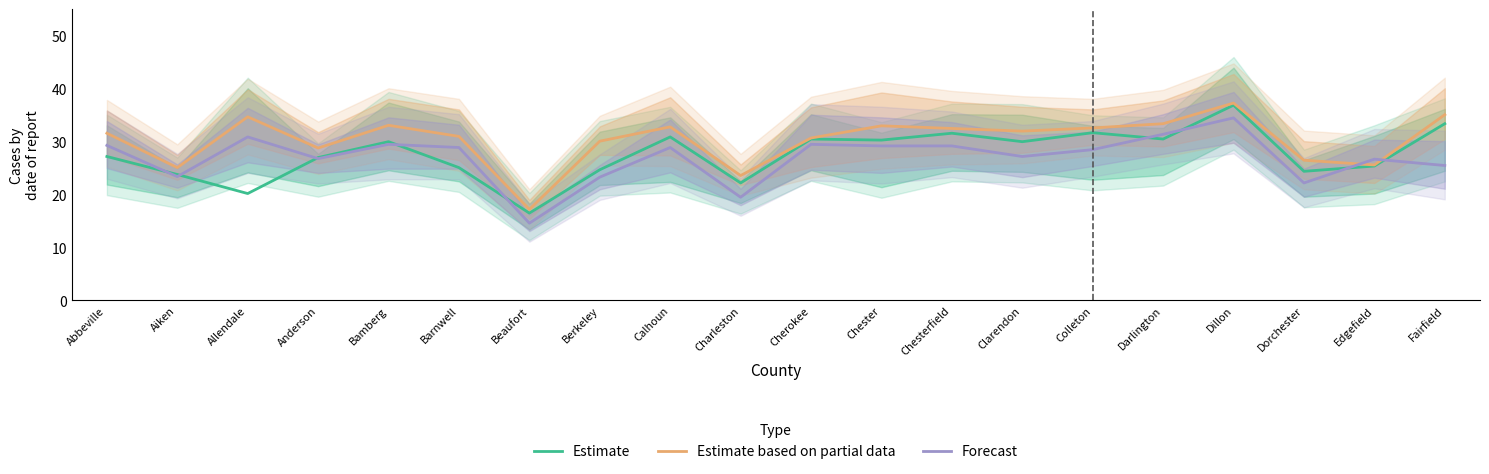

True or false: Estimate based on partial data and Estimate intersect in this chart.

False